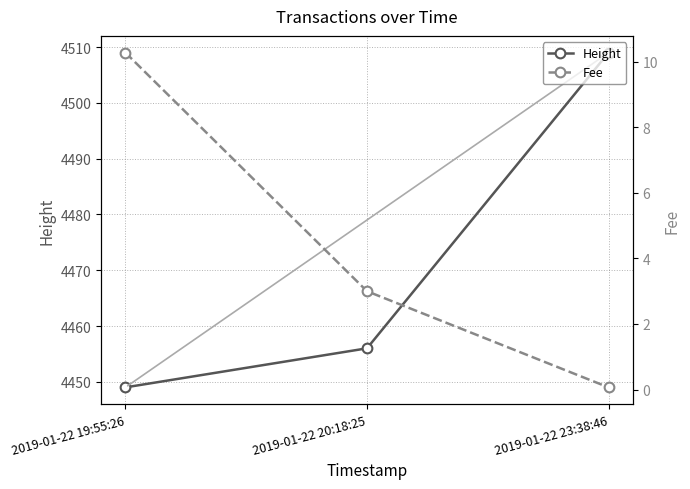

At how many categories does at least one series exceed 4073?

3